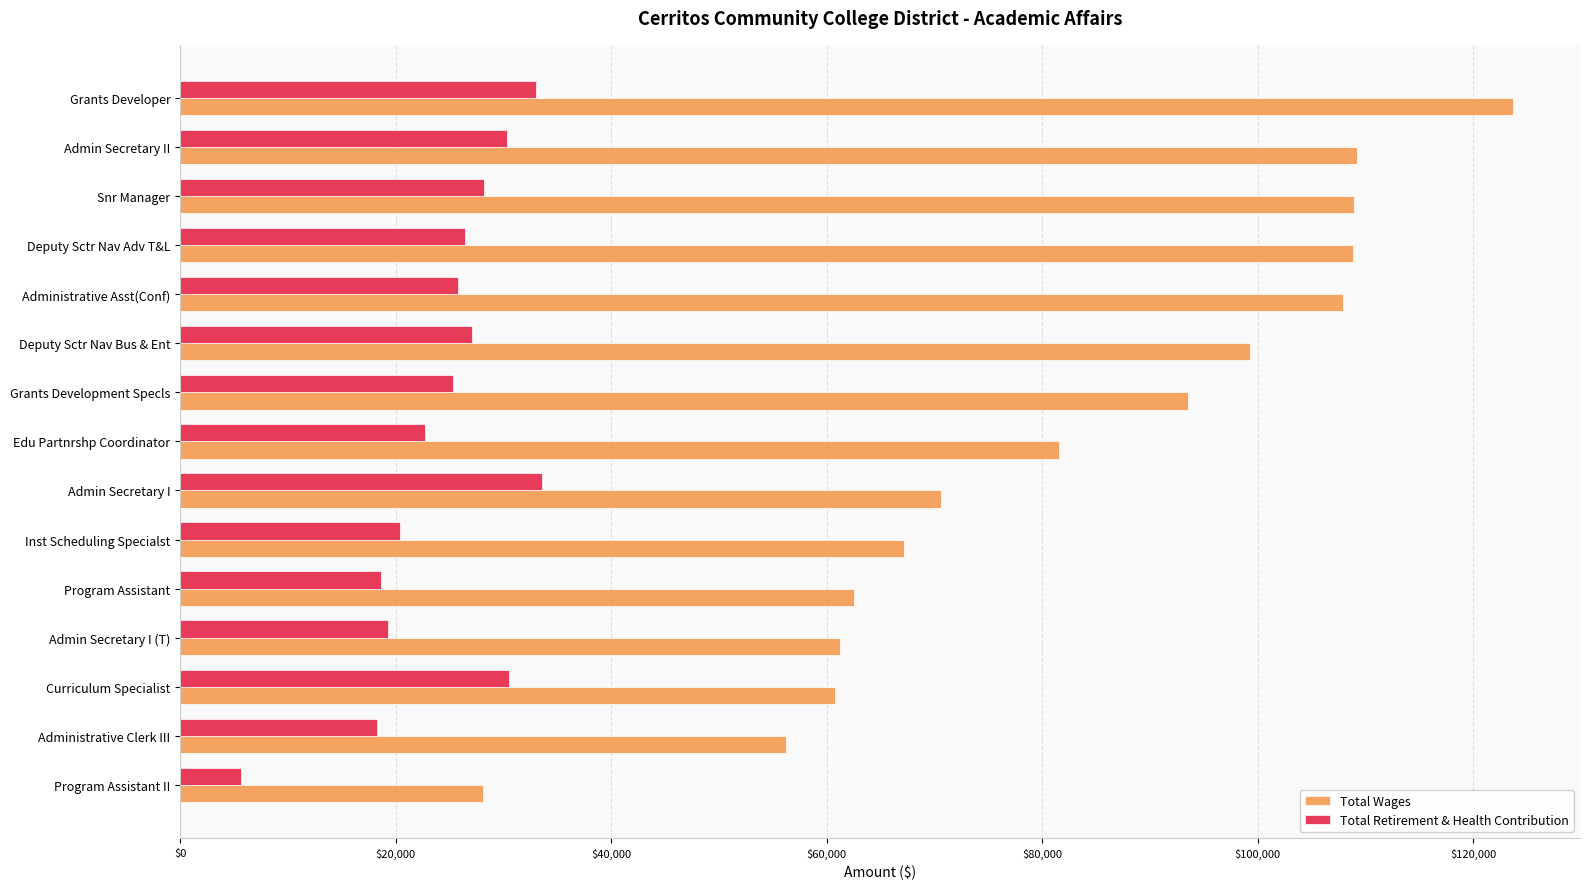

Is the value of Total Wages at Administrative Clerk III greater than the value of Total Retirement & Health Contribution at Administrative Asst(Conf)?

Yes